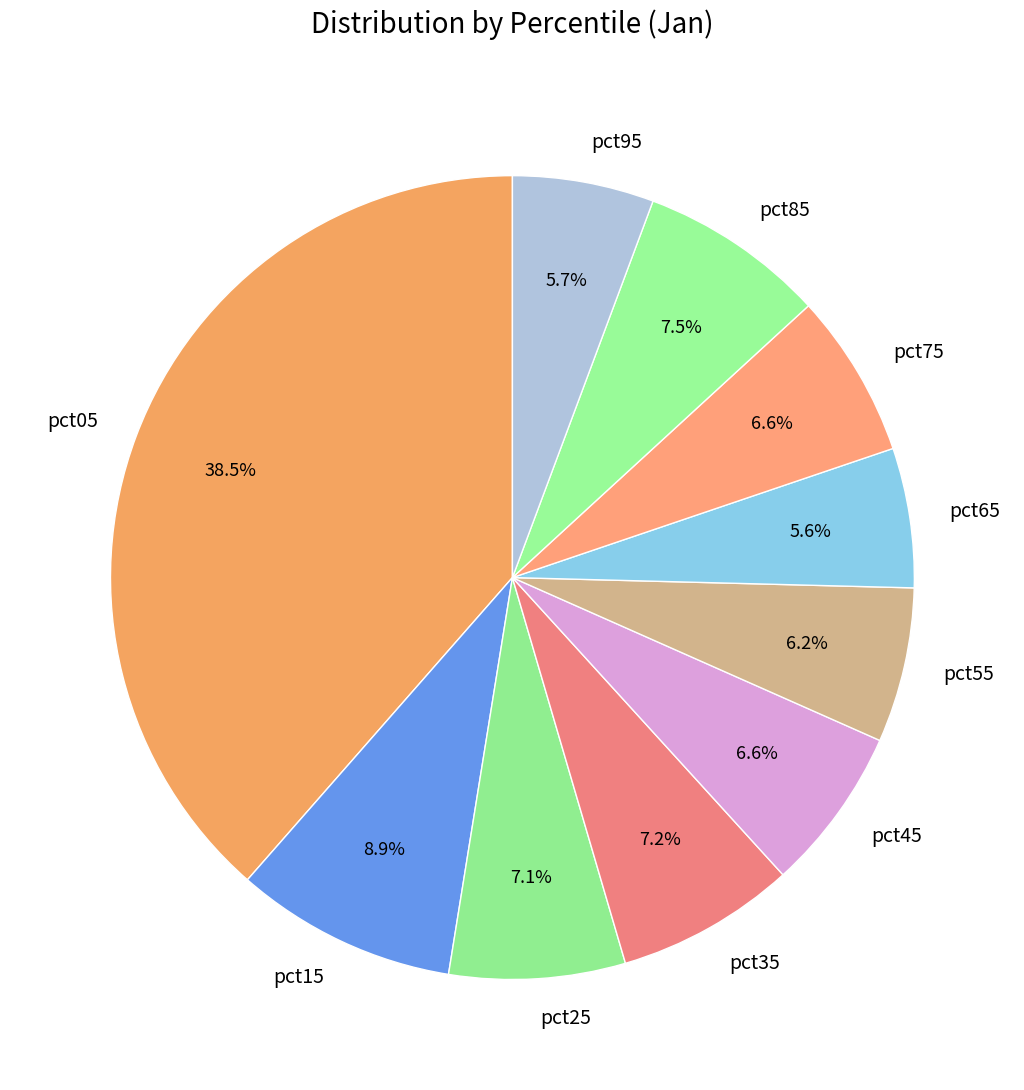

How much of the chart is everything except pct45?

93.4%